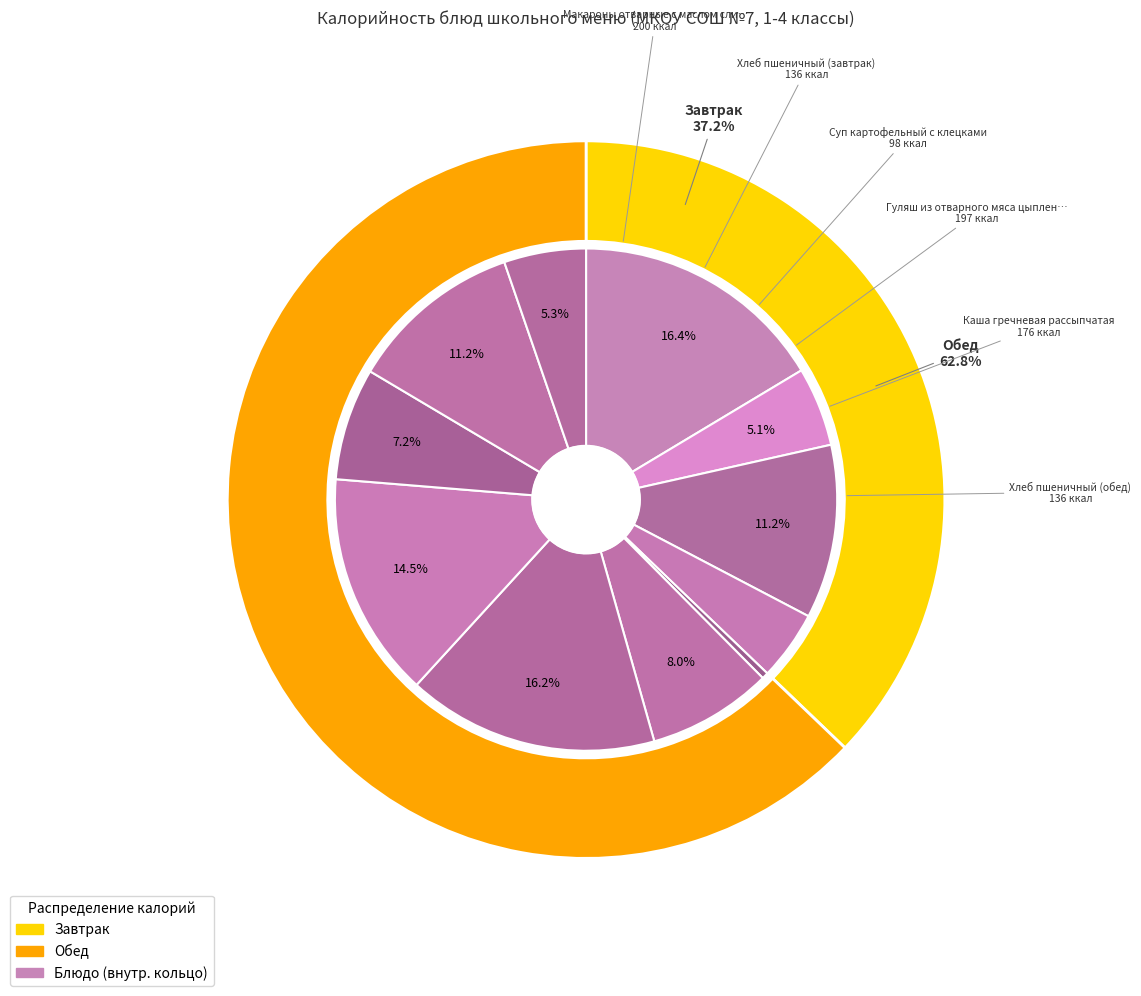

To the nearest percent, what is the combined percentage of Гуляш из отварного мяса цыпленка and Хлеб пшеничный (завтрак)?

27%